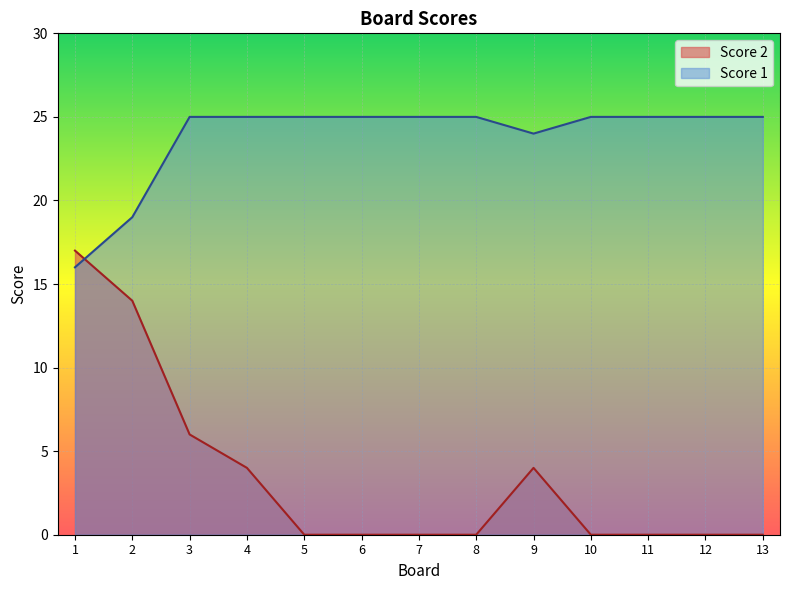

Which series has the largest range (max minus min)?

Score 2